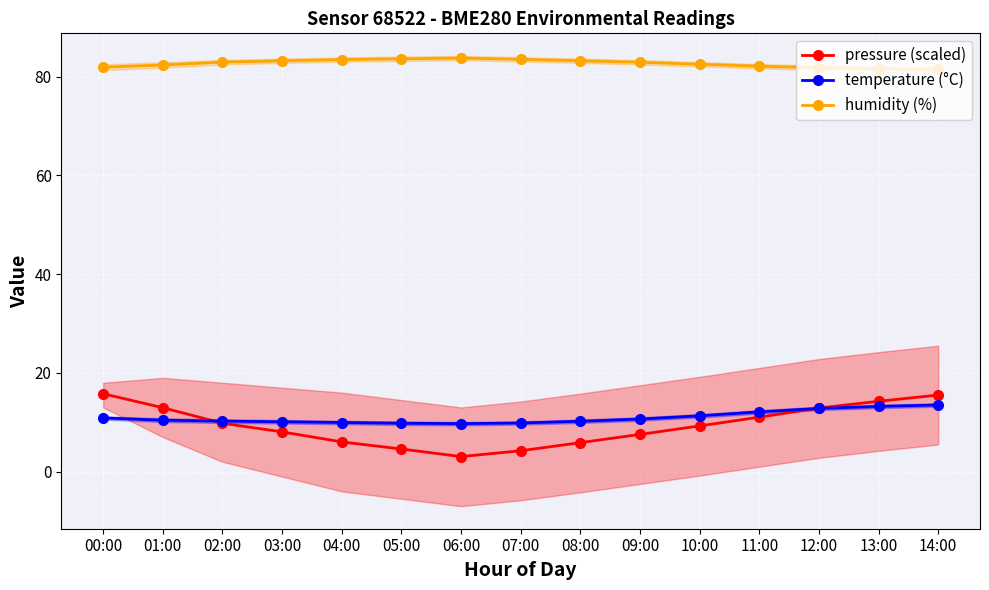

What is the value of the pressure (scaled) point at the 6th from the left?

4.6